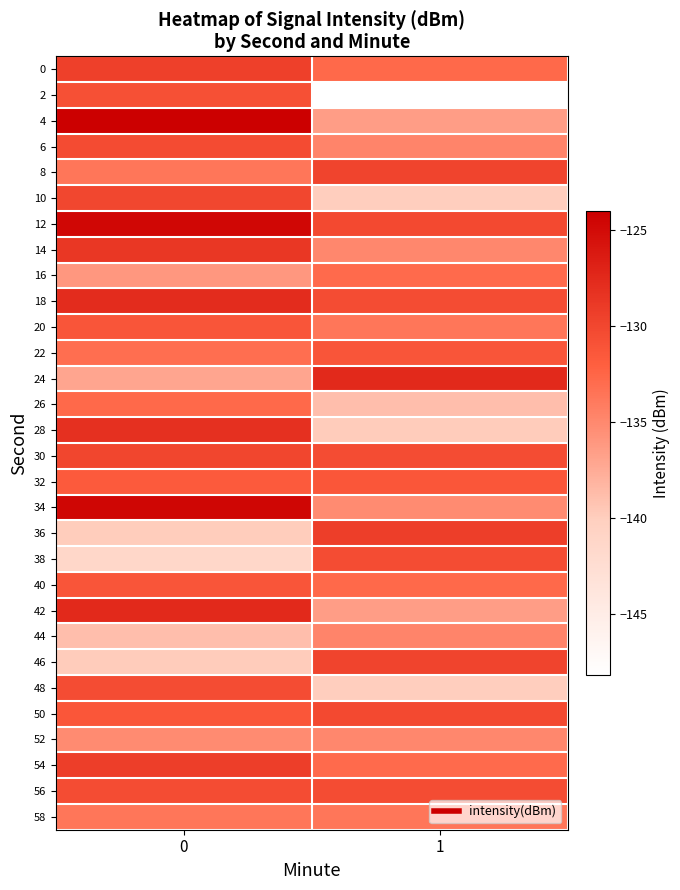

Rank the series at 1 from highest to lowest value.

24, 36, 8, 46, 12, 50, 18, 56, 30, 38, 22, 32, 0, 40, 16, 54, 20, 58, 6, 44, 14, 52, 34, 4, 42, 26, 28, 10, 48, 2